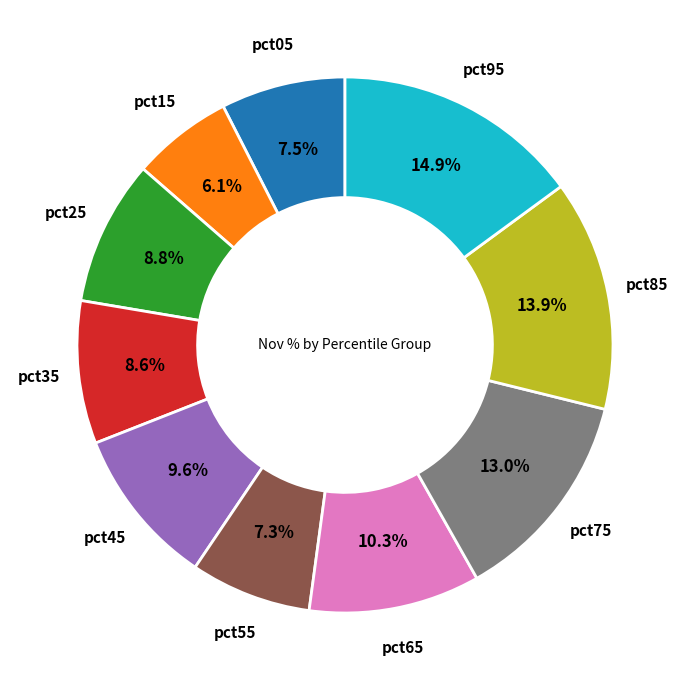

Is there a majority slice in this chart?

No